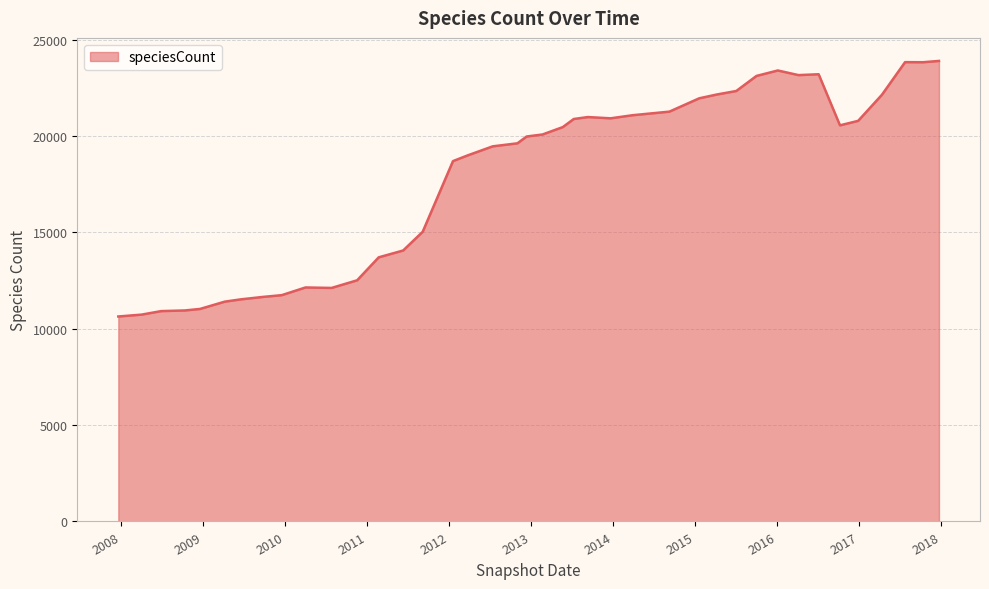

What is the minimum value shown in the chart?

10638